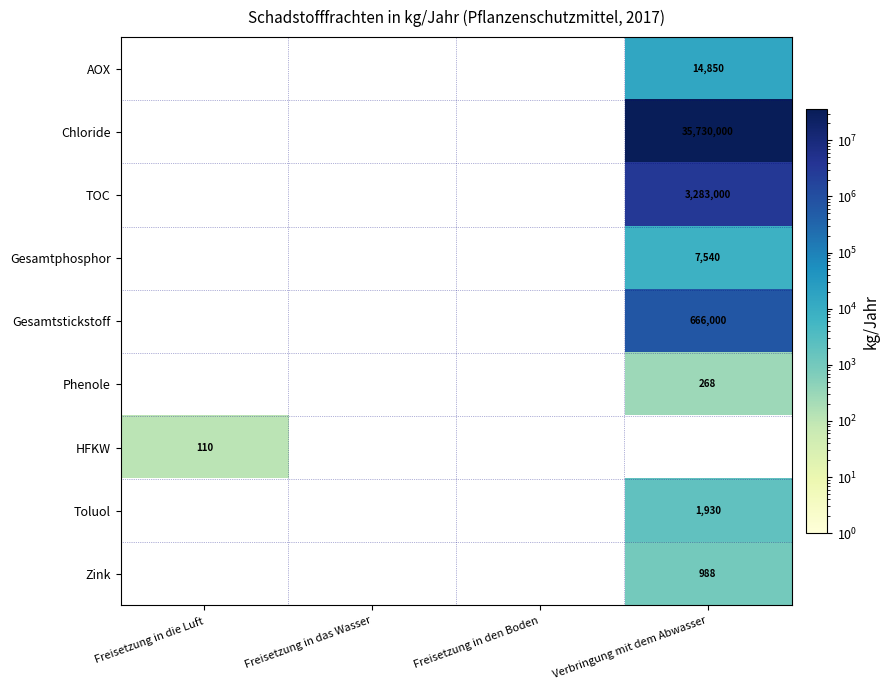

Which category has the lowest value across all series?

Freisetzung in die Luft